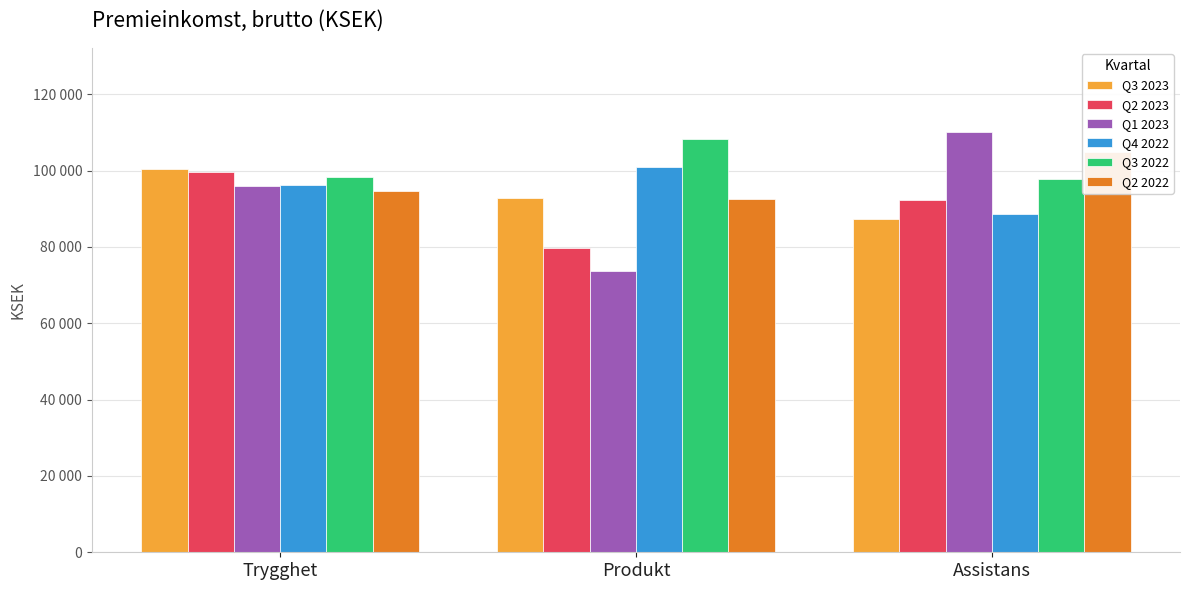

Rank the series by their maximum value, from lowest to highest.

Q2 2023, Q3 2023, Q4 2022, Q2 2022, Q3 2022, Q1 2023